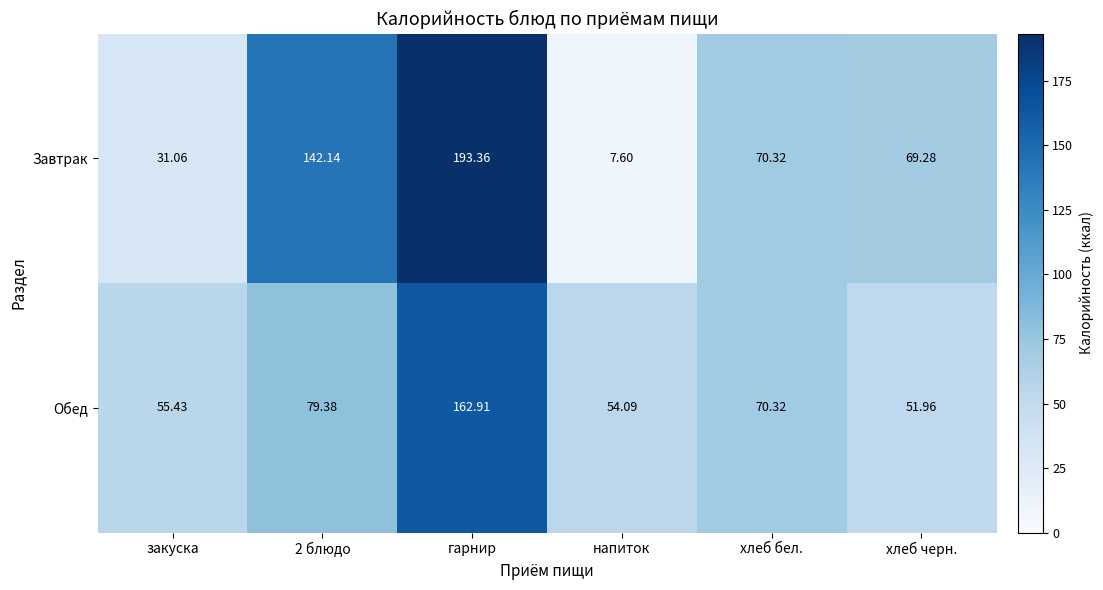

List the series in order of their peak value, highest first.

Завтрак, Обед